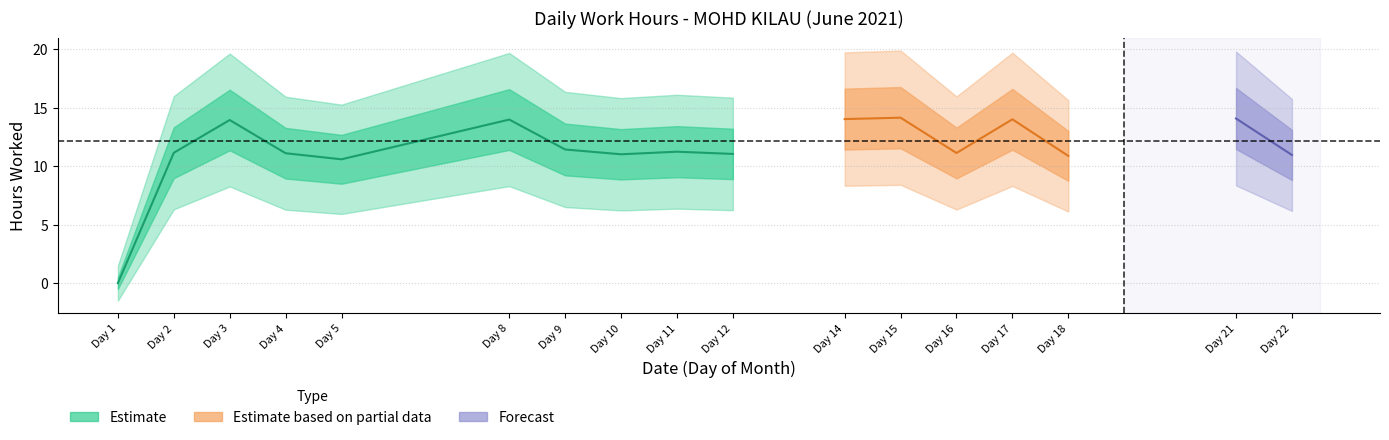

Reading left to right, transcribe all the data shown in this chart.

0.0	11.2	13.9	11.1	10.6	14.0	11.4	11.0	11.2	11.1	14.0	14.2	11.1	14.0	10.9	14.1	11.0